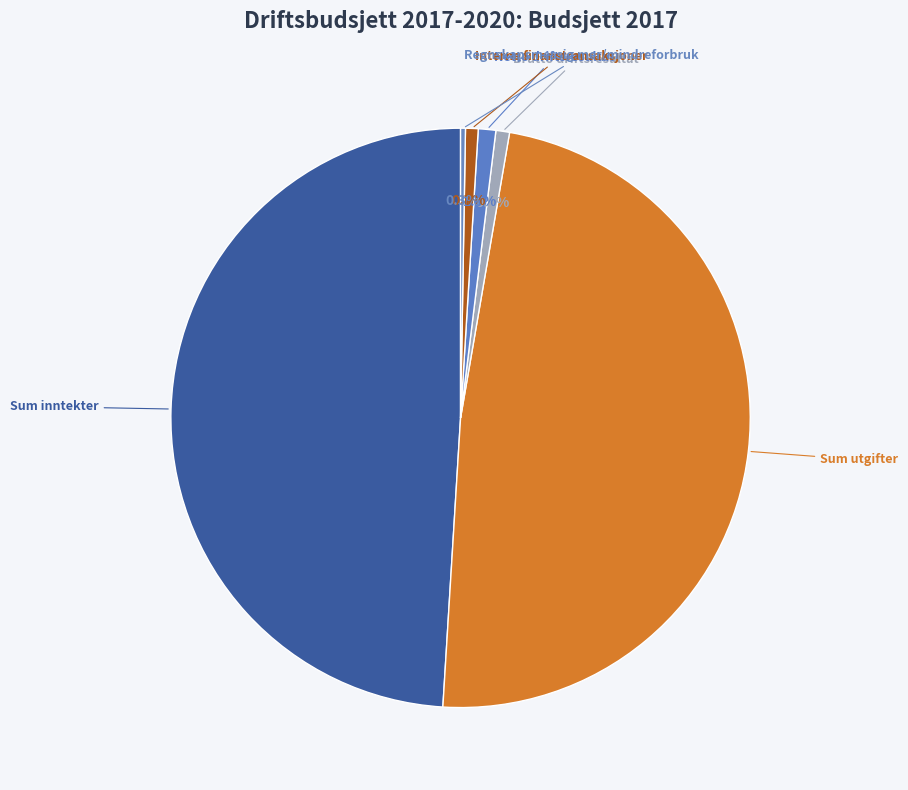

What percentage is NOT represented by Interne finanstransaksjoner?

99.3%